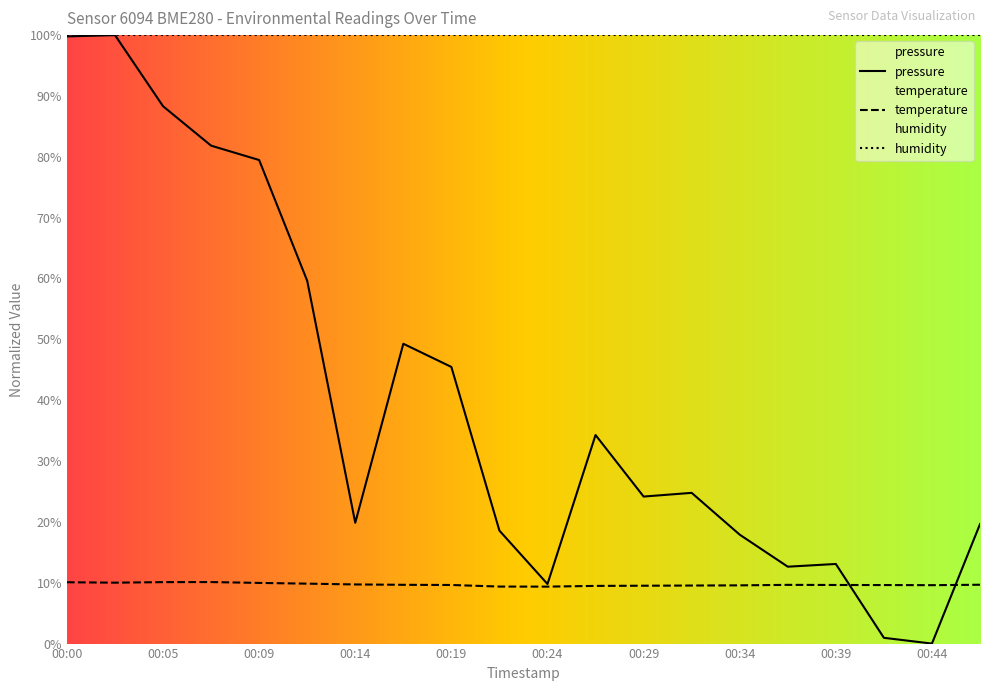

What is the maximum value for pressure?

100.0